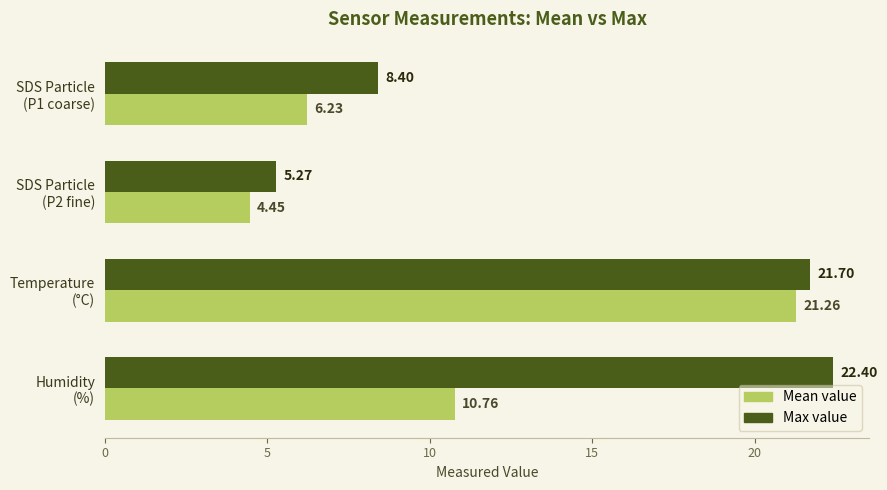

At how many categories does at least one series exceed 6?

3